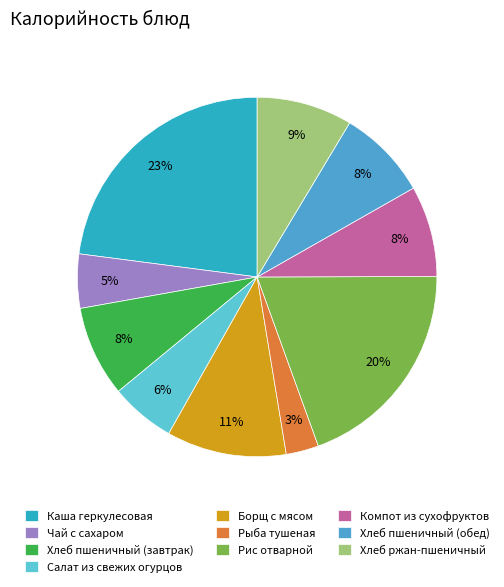

To the nearest percent, what is the difference between the largest and smallest slice percentages?

20%